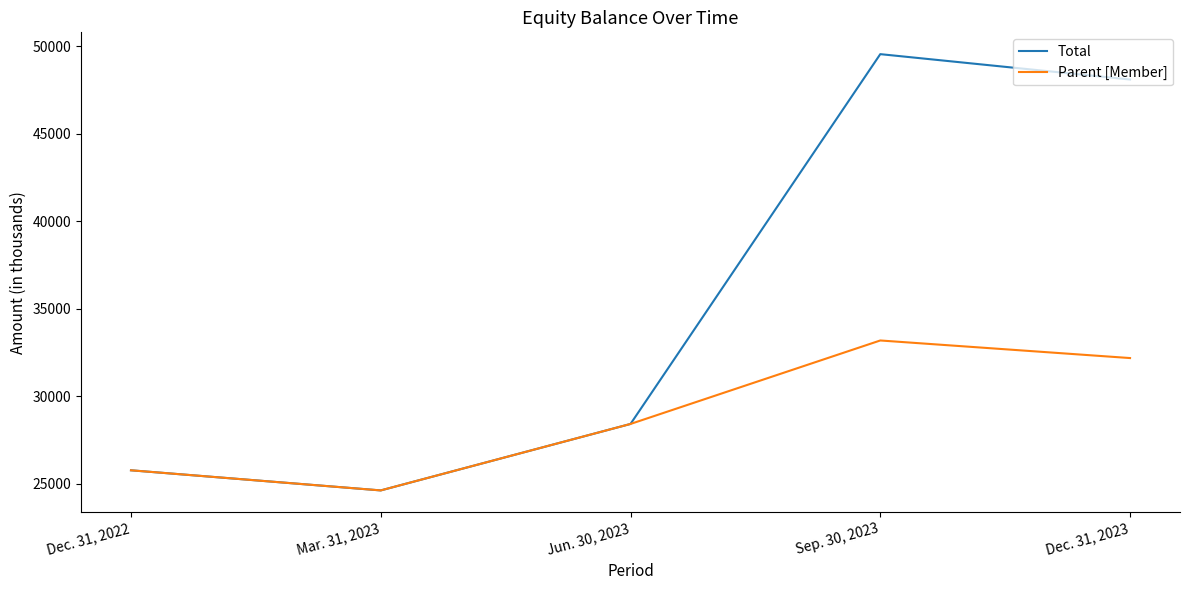

Rank the series by their maximum value, from highest to lowest.

Total, Parent [Member]